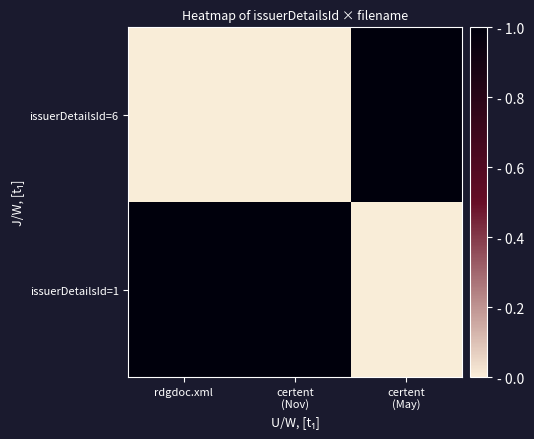

Reading left to right, transcribe all the data shown in this chart.

issuerDetailsId=1: rdgdoc.xml=1	certent
(Nov)=1	certent
(May)=0
issuerDetailsId=6: rdgdoc.xml=0	certent
(Nov)=0	certent
(May)=1